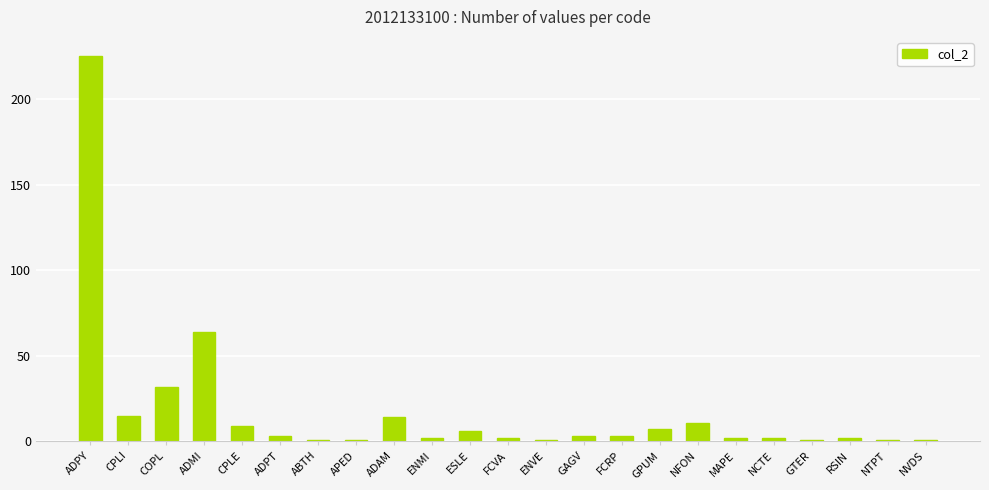

Where does the data first go above 3?

ADPY